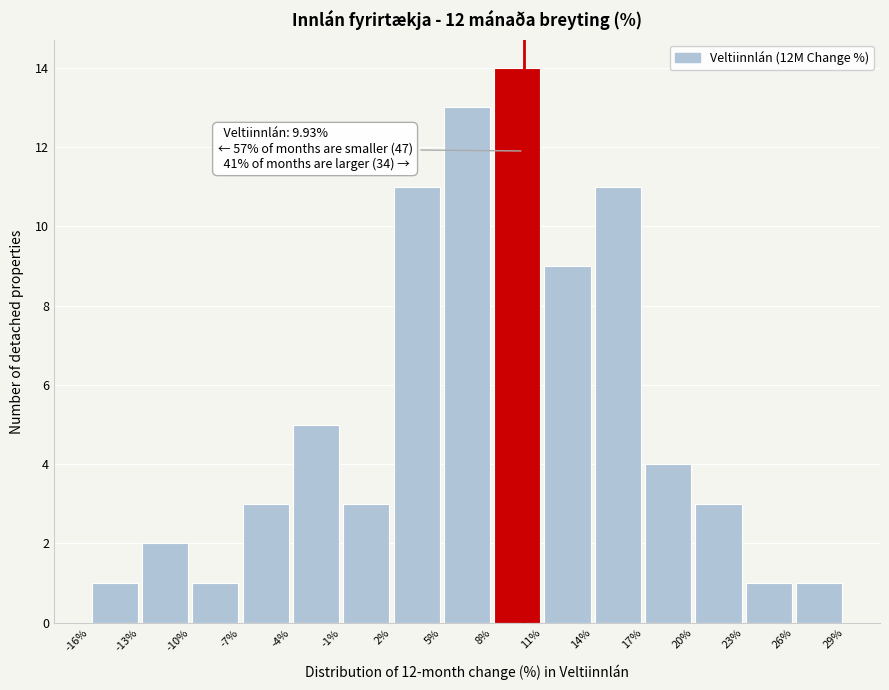

Which range on the x-axis has the tallest bar?

8% to 11%